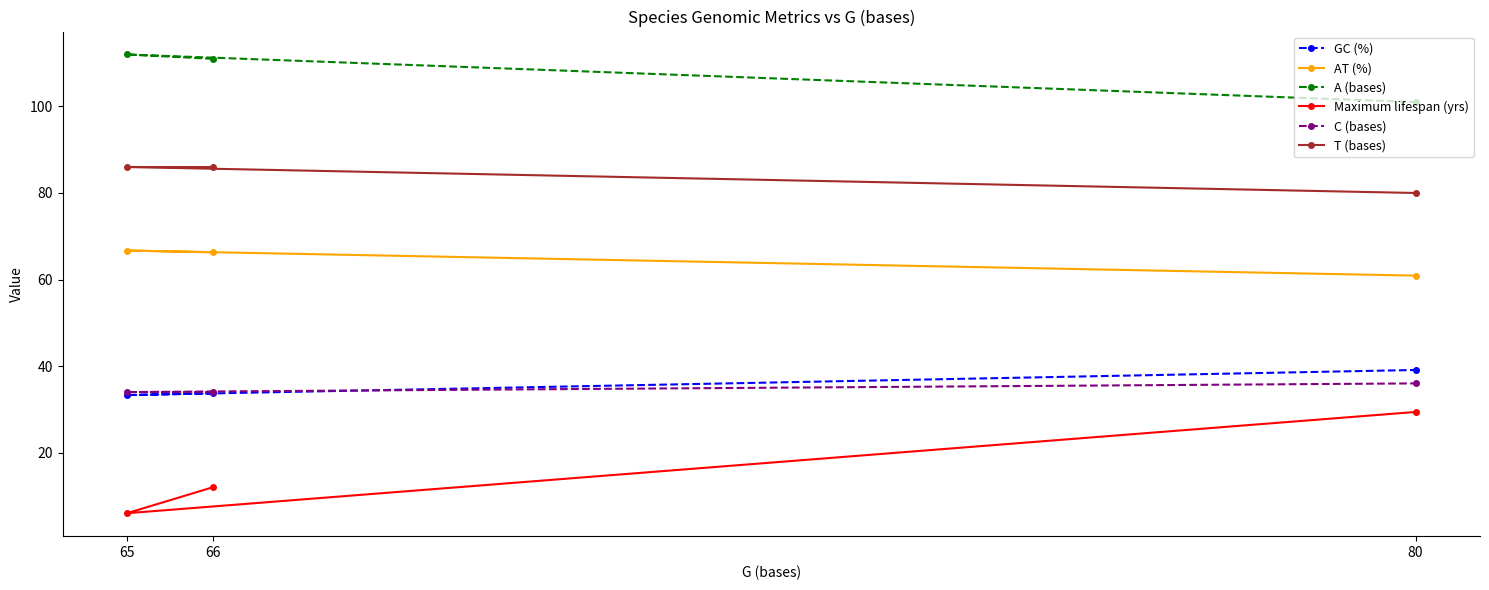

What is the smallest value displayed?

6.0